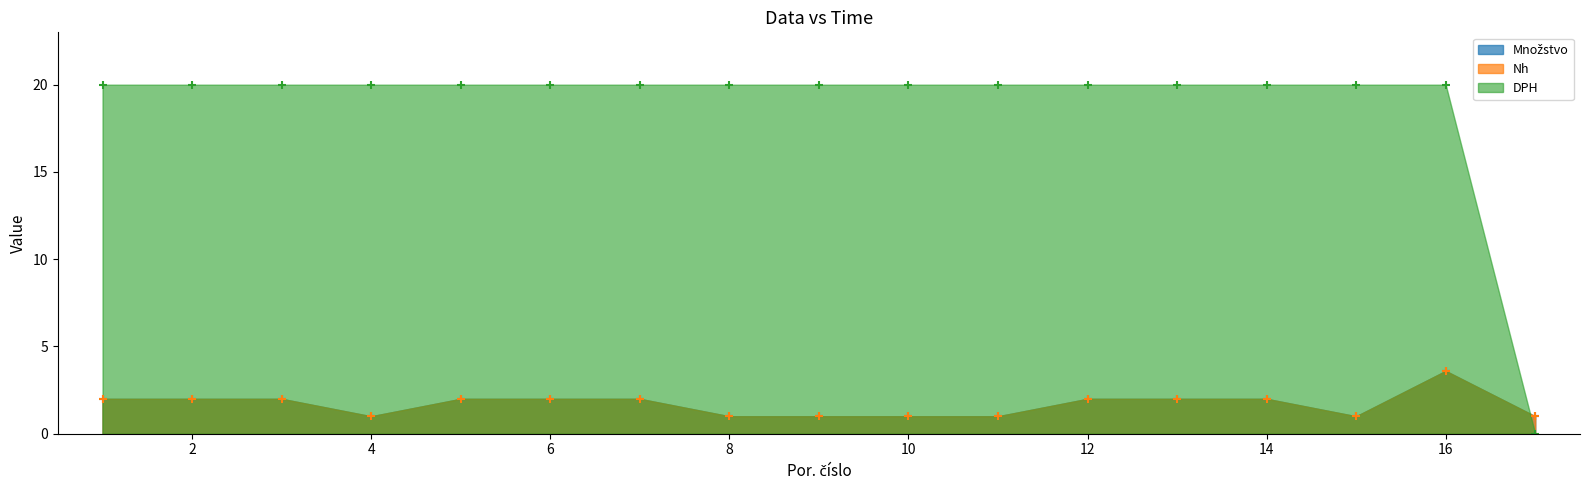

What are all the series names shown in the legend?

Množstvo, Nh, DPH